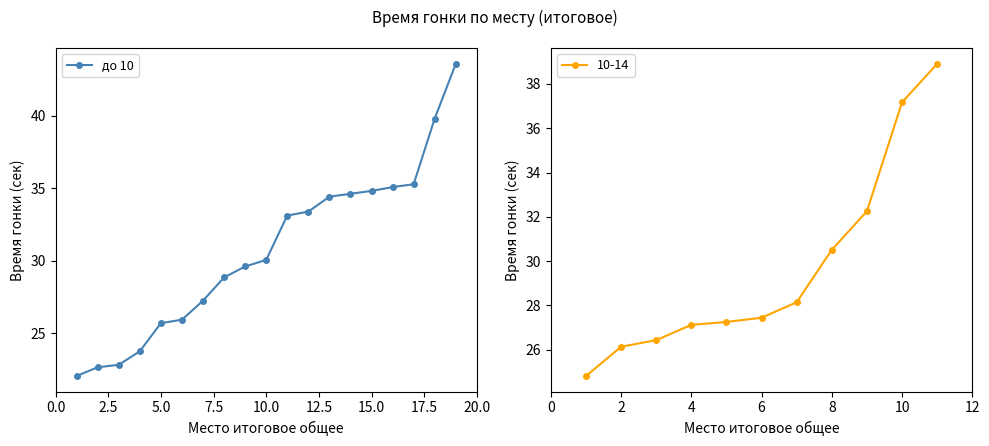

The до 10 series shows 34.8 at 15.0. True or false?

True